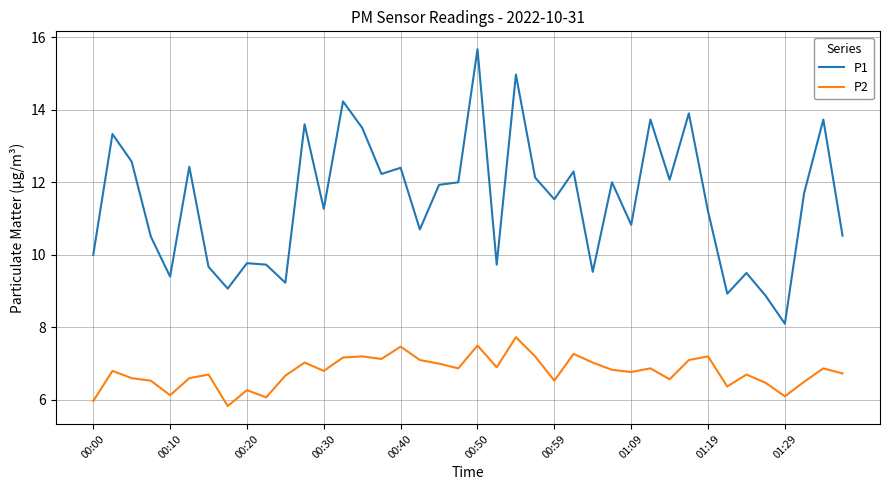

Which series has the largest total across all categories?

P1